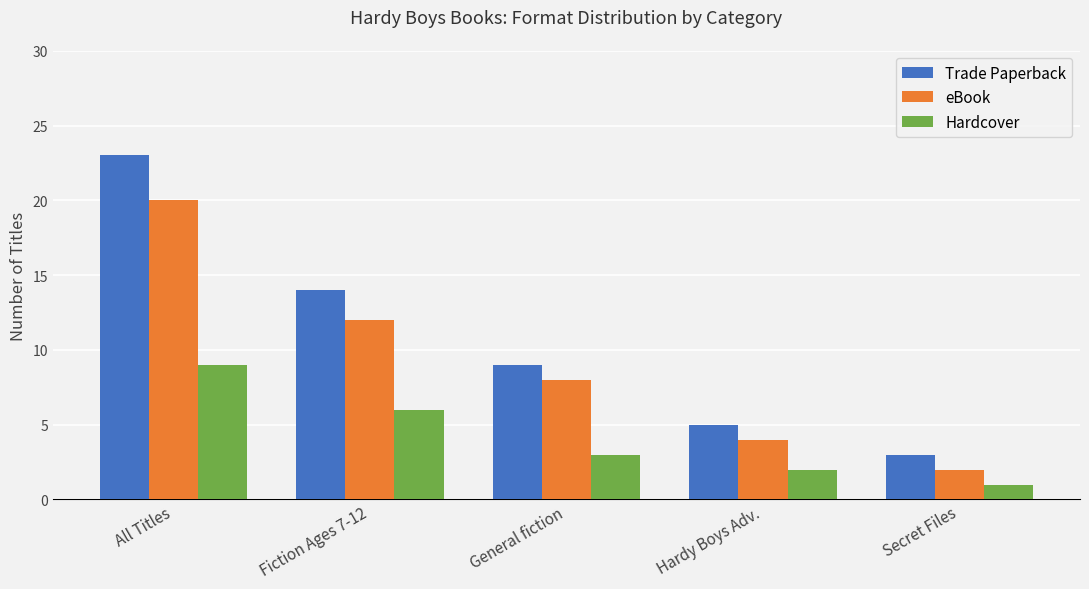

Does the chart contain any negative values?

No